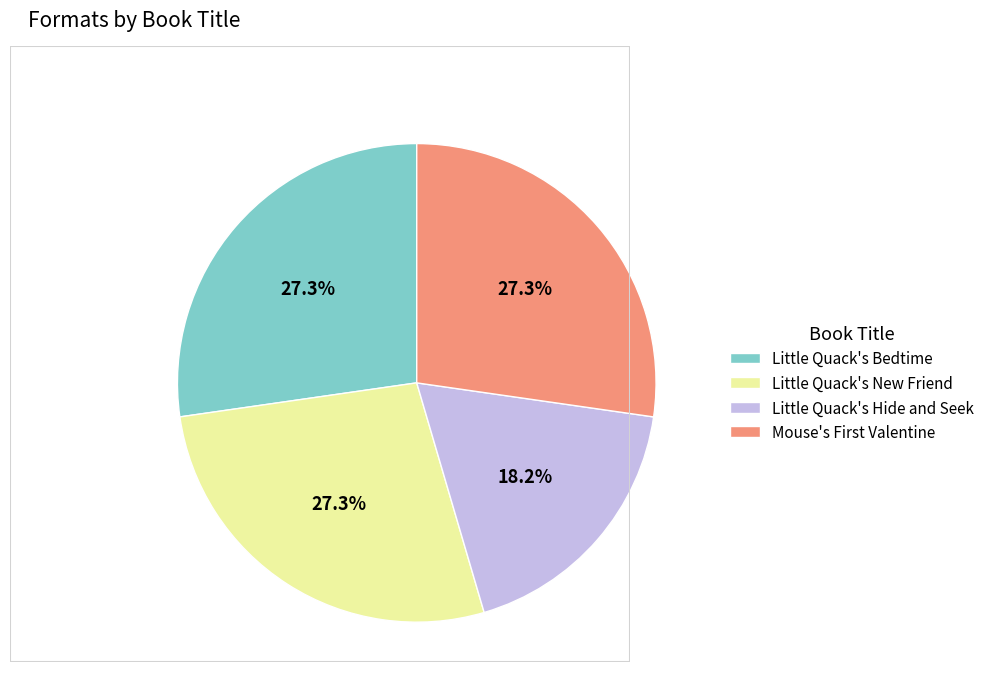

Which category has the smallest portion of the pie?

Little Quack's Hide and Seek